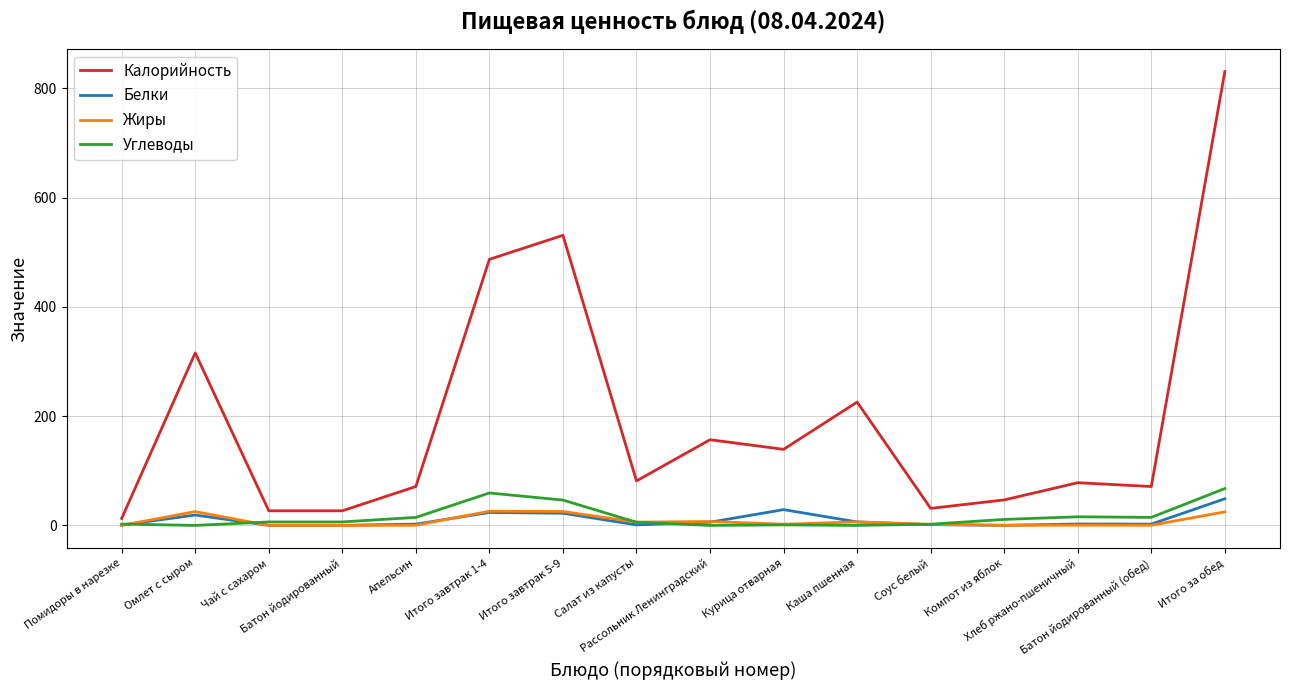

Which series has the widest spread of values?

Калорийность